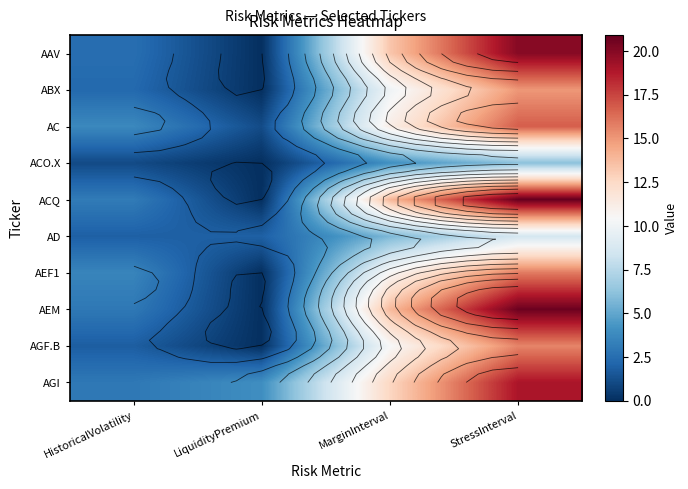

Is it true that AGI equals 3.0 at HistoricalVolatility?

True